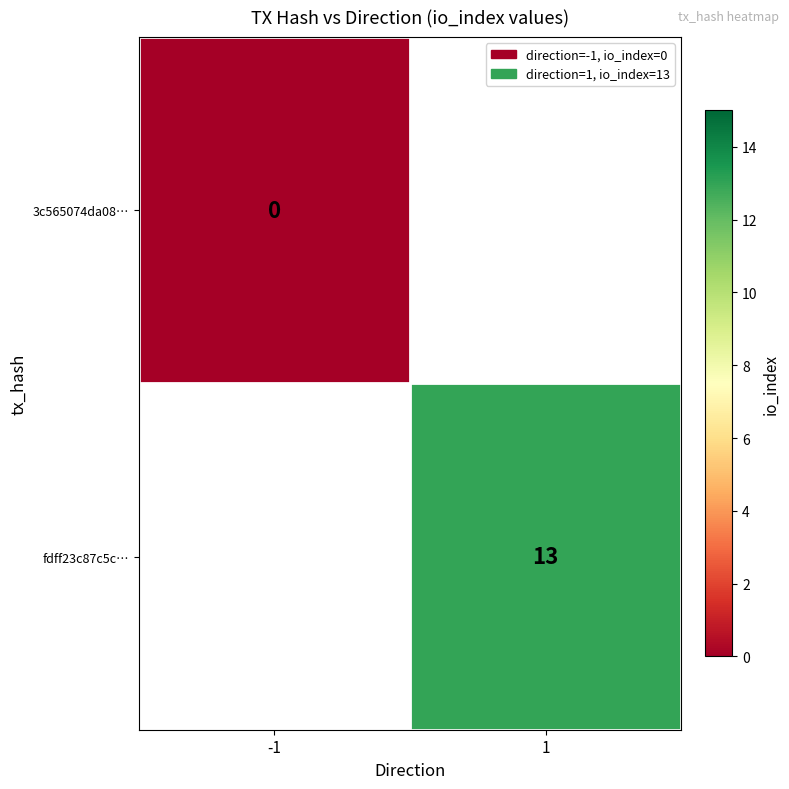

The value of fdff23c87c5c… at 1 is 13. True or false?

True